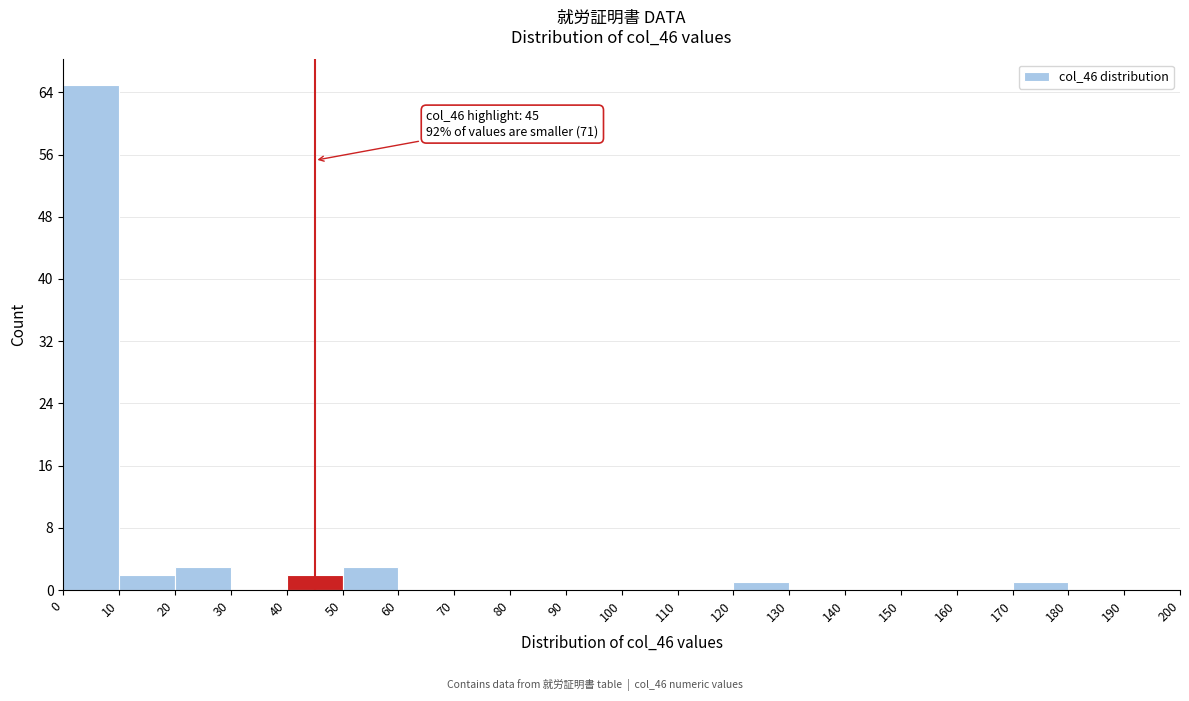

Which range on the x-axis has the tallest bar?

0 to 10